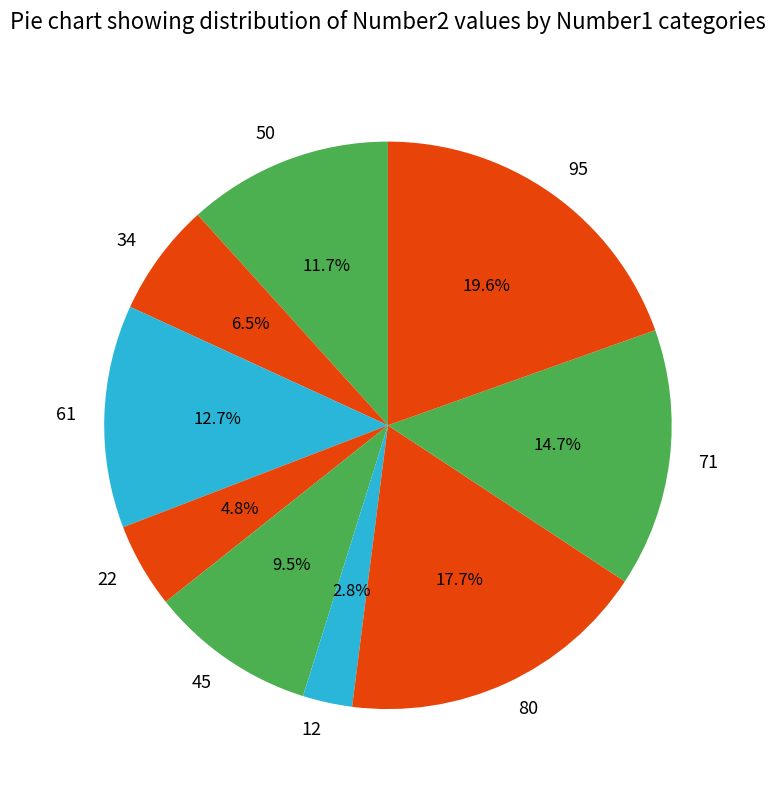

What is the ratio of the value at 61 to the value at 80?

0.7